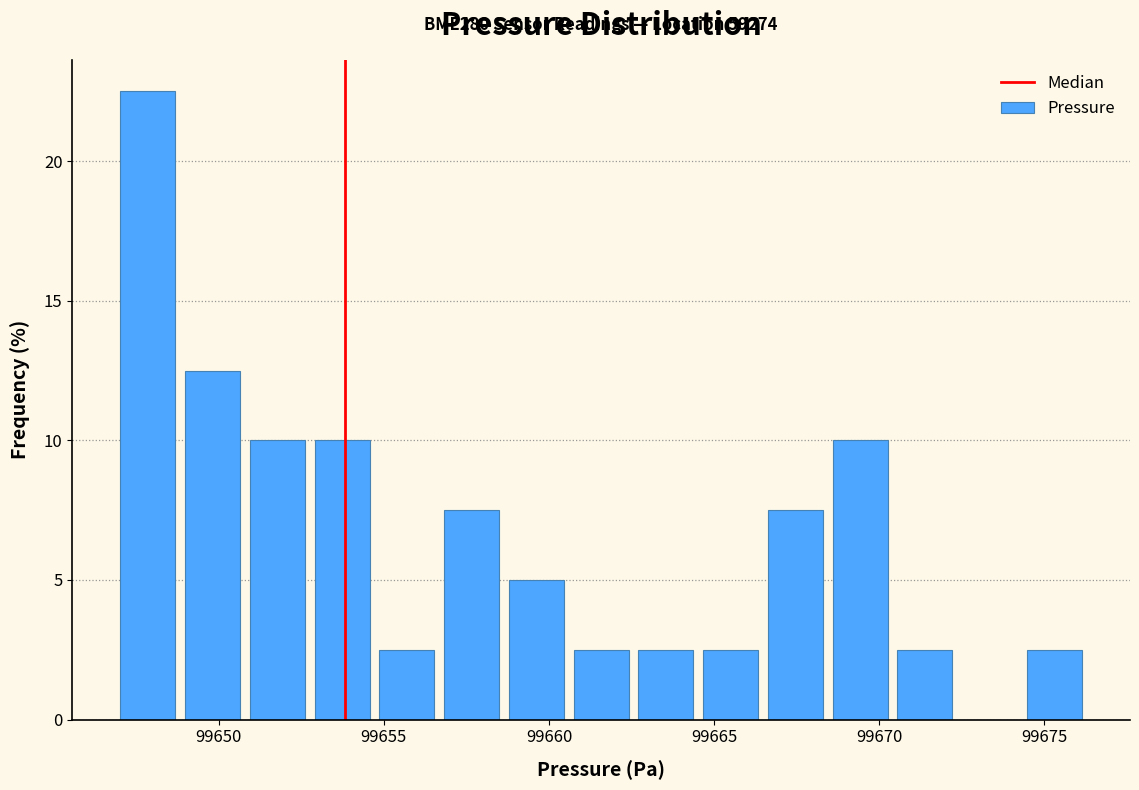

Around what value on the x-axis is the tallest bar? Give the approximate position of its centre, as read against the axis.

99648.0